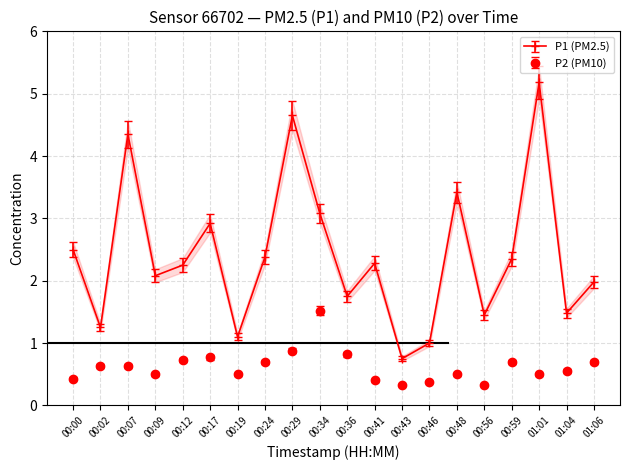

What are all the series names shown in the legend?

P1, P2